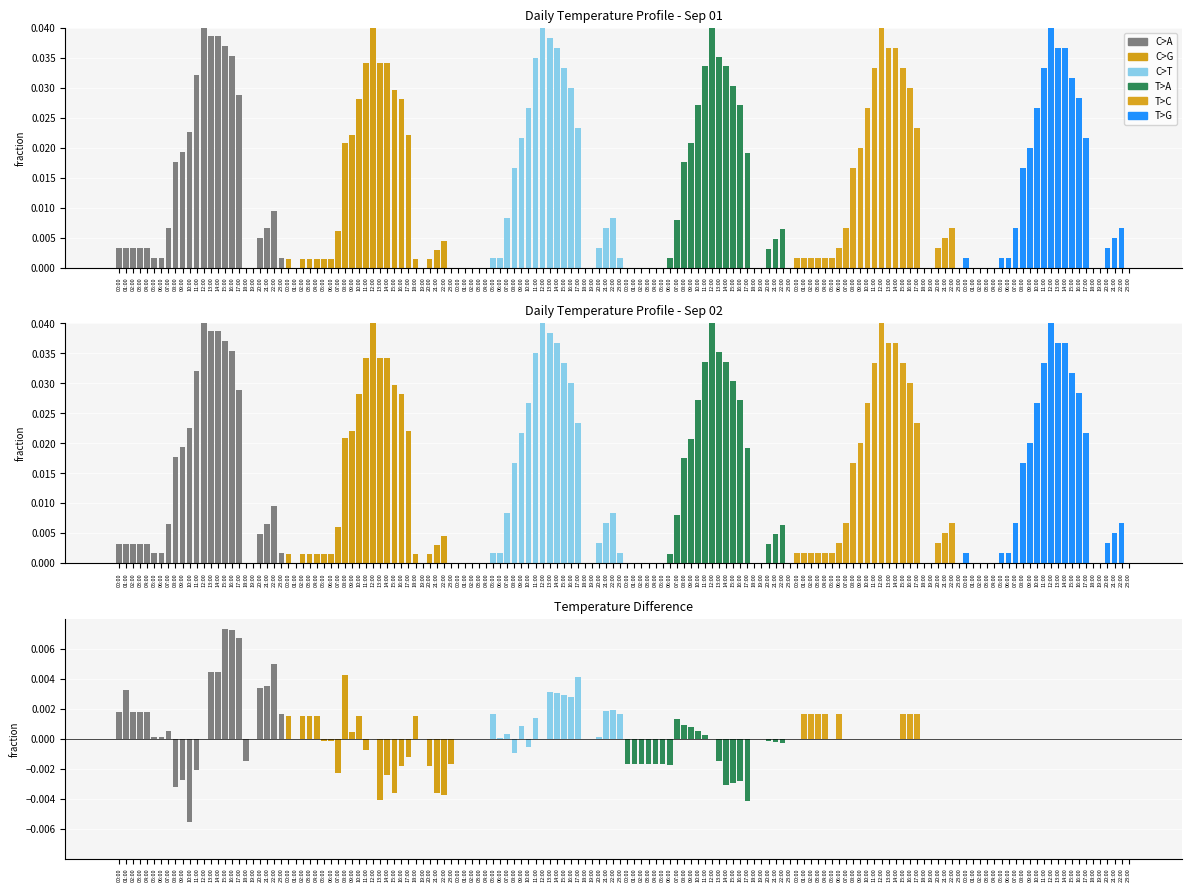

What is the label of the 21st bar from the right?

03:00